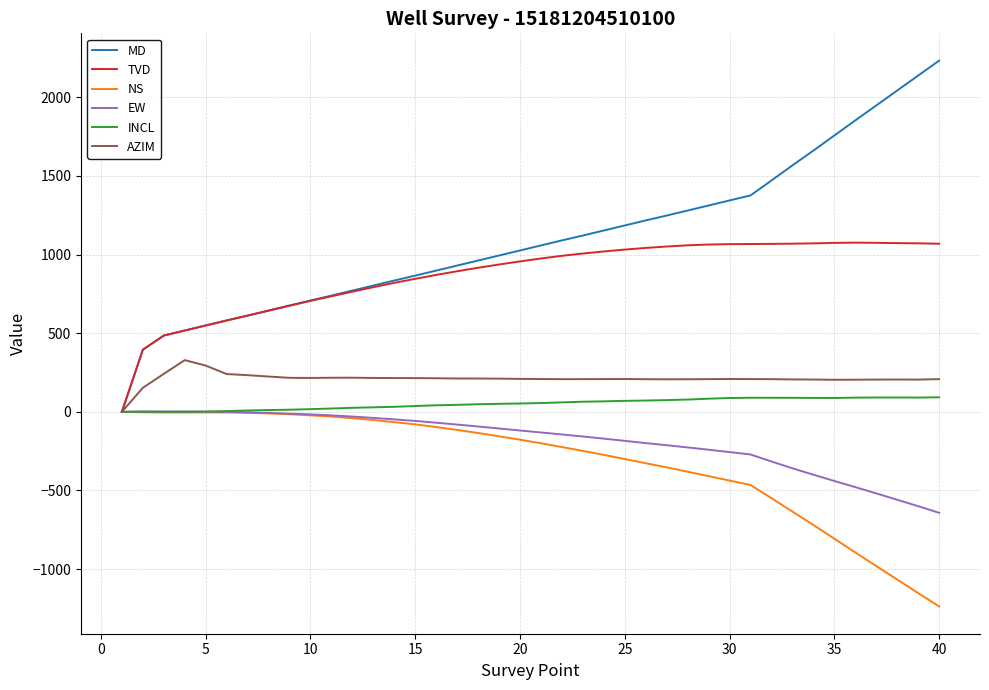

What is the maximum value shown in the chart?

2233.0